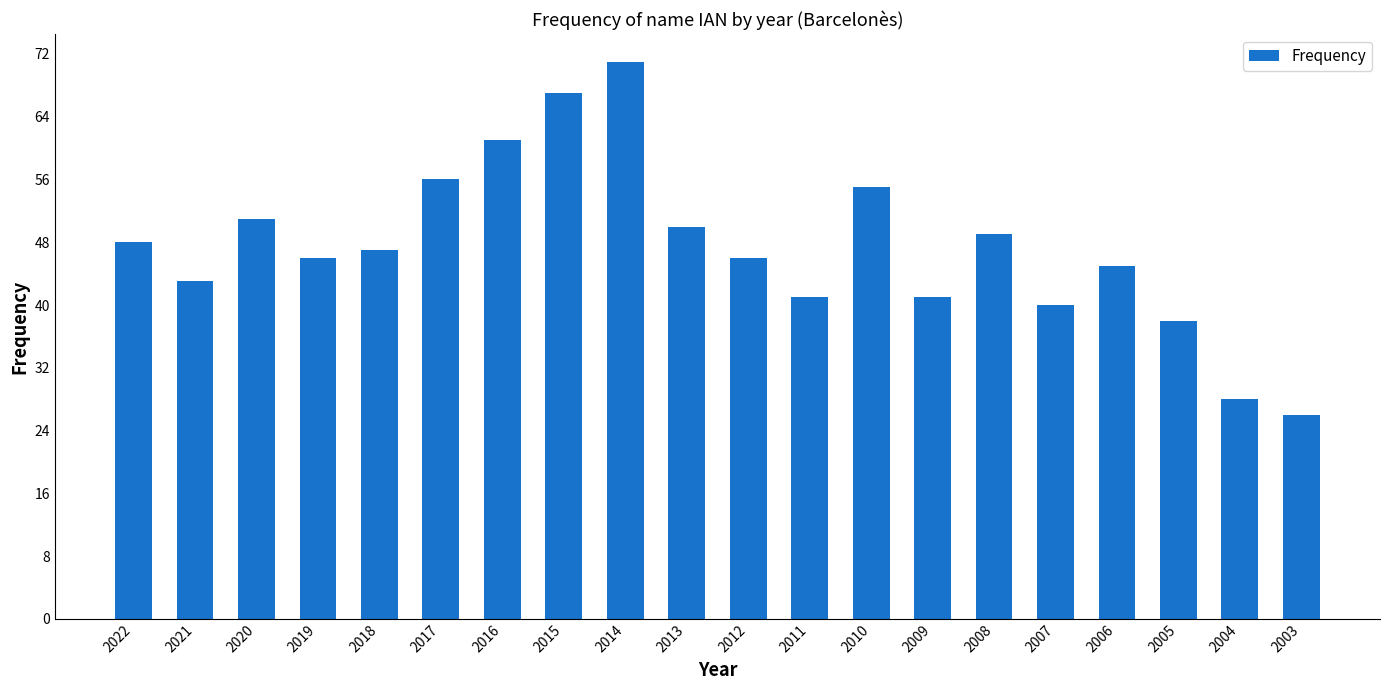

True or false: the data shows 46 at 2012.

True